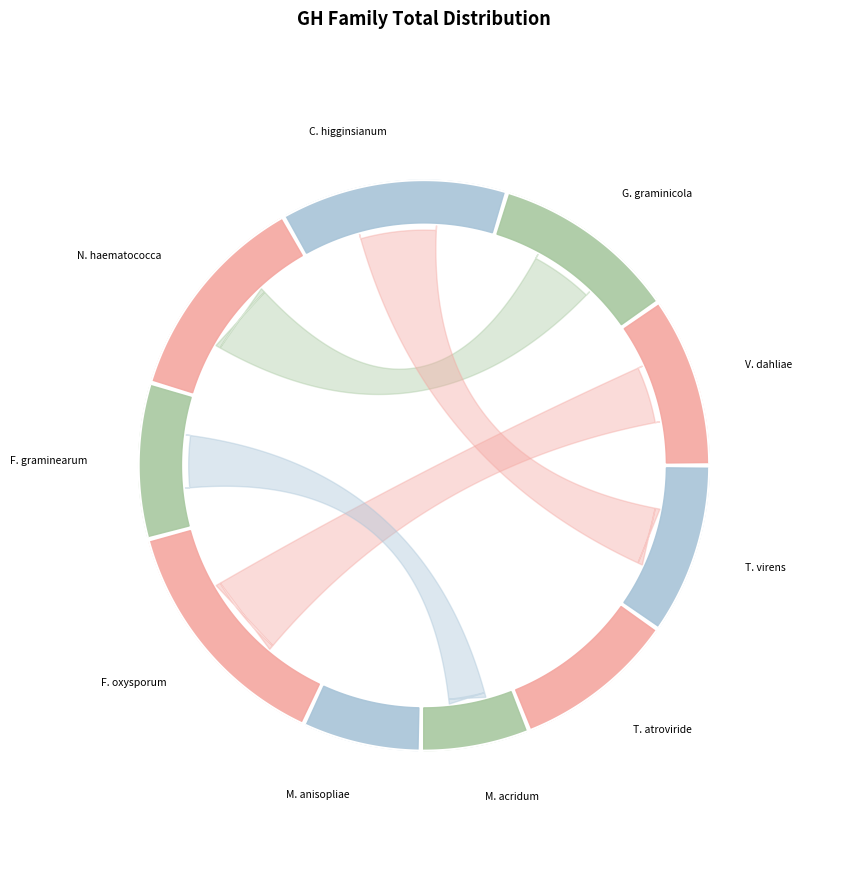

Which slice is the smallest?

Metarhizium acridum CQMa 102